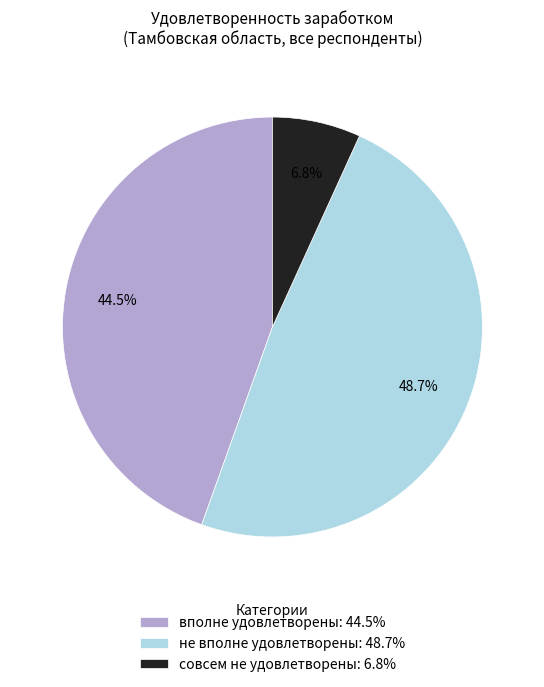

What is the smallest slice in the pie chart?

совсем не удовлетворены: 6.8%